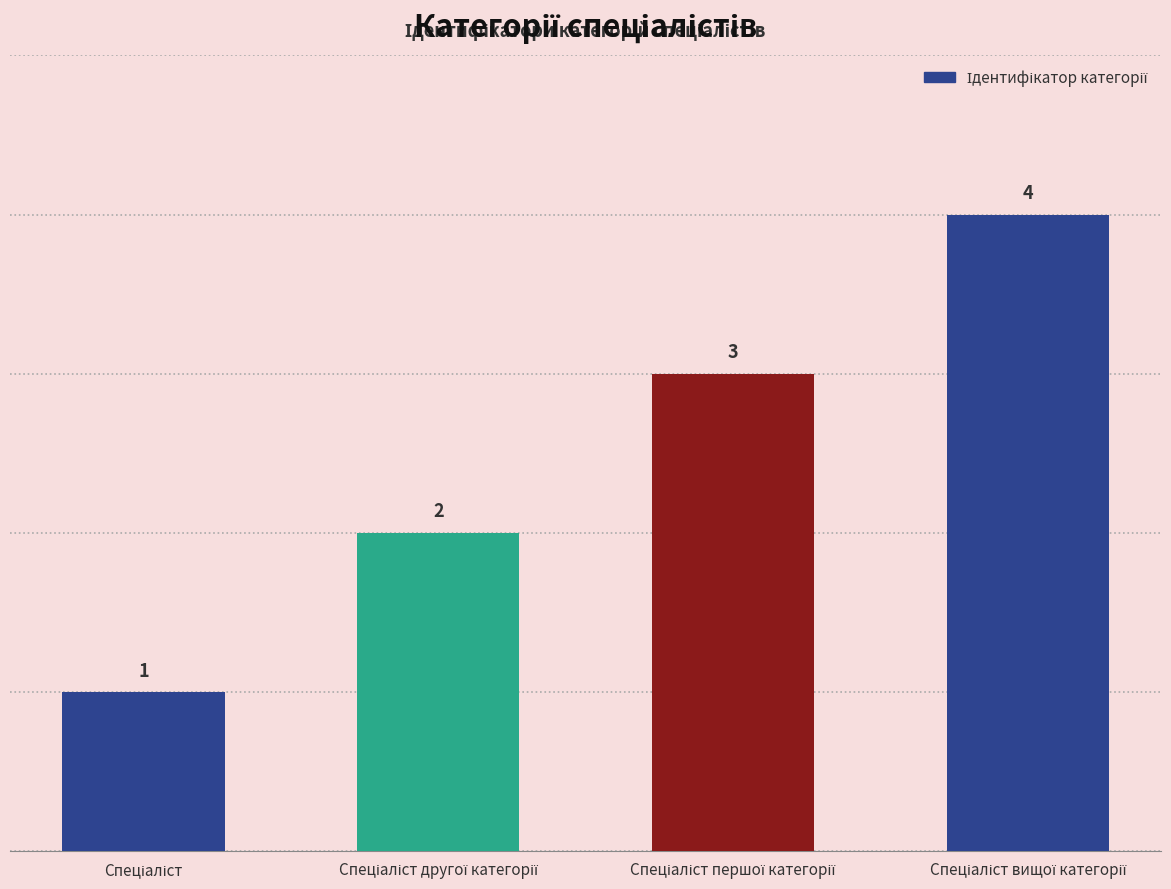

What is the value of the 2nd bar from the left?

2